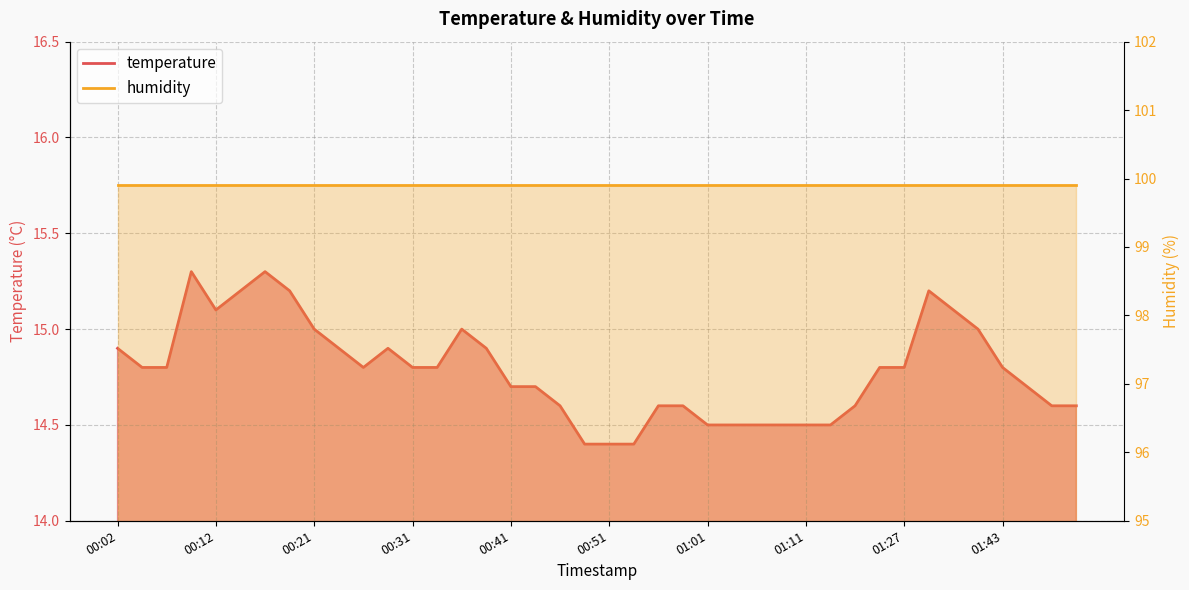

Which label corresponds to the smallest value in the chart?

00:48